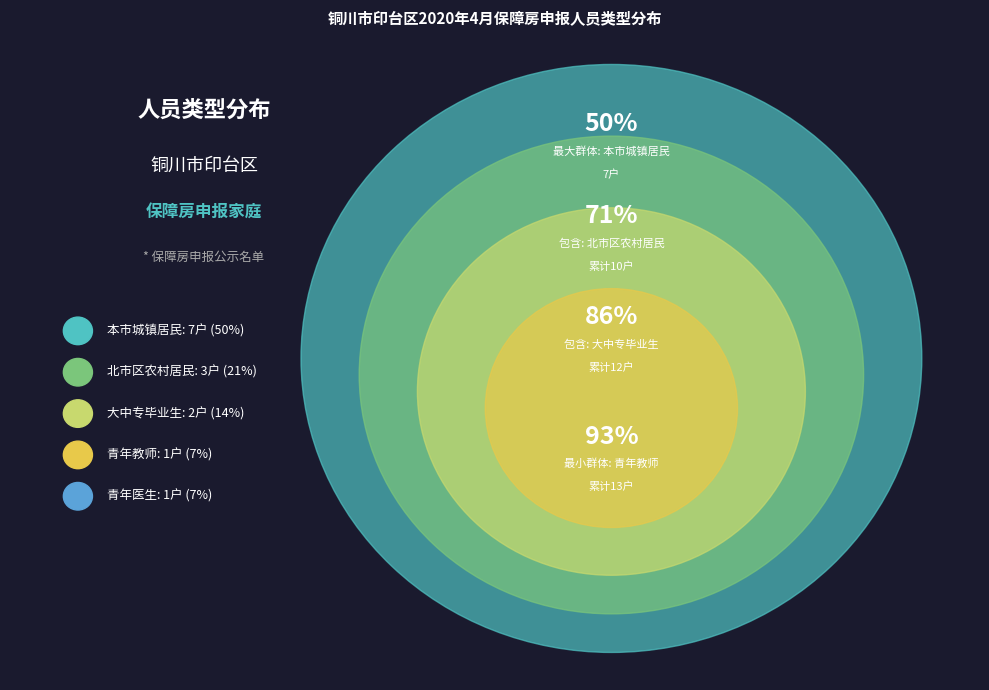

What is the ratio of the value at 本市城镇居民 to the value at 北市区农村居民?

2.3